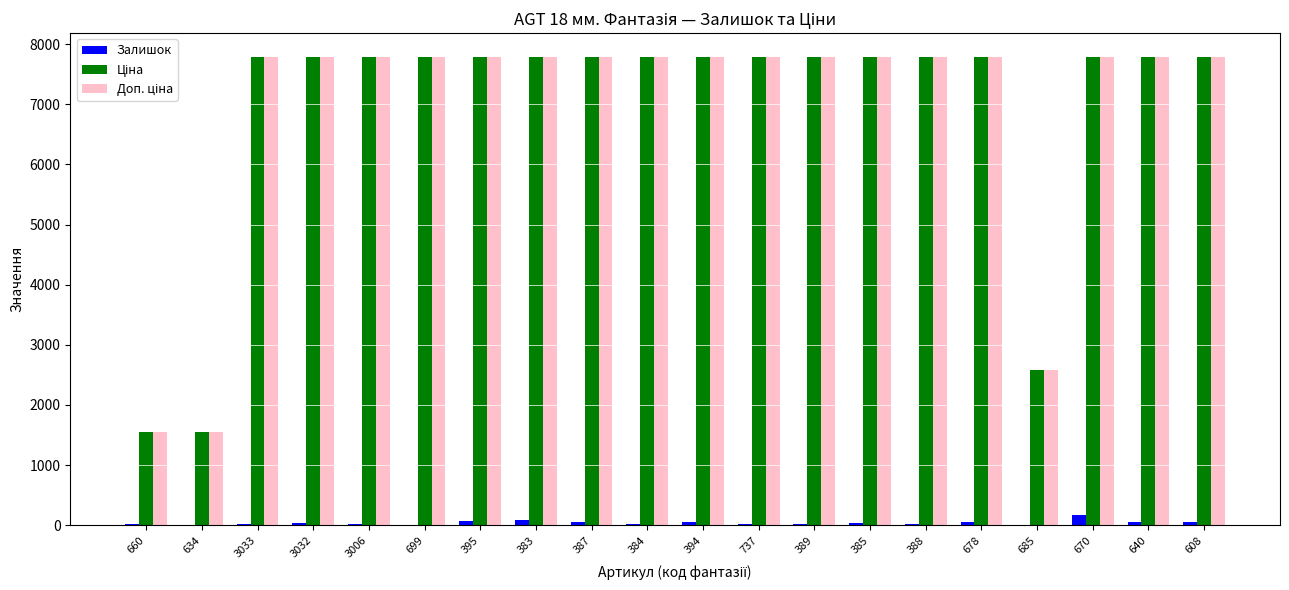

Is it true that Залишок equals 3.0 at 685?

True